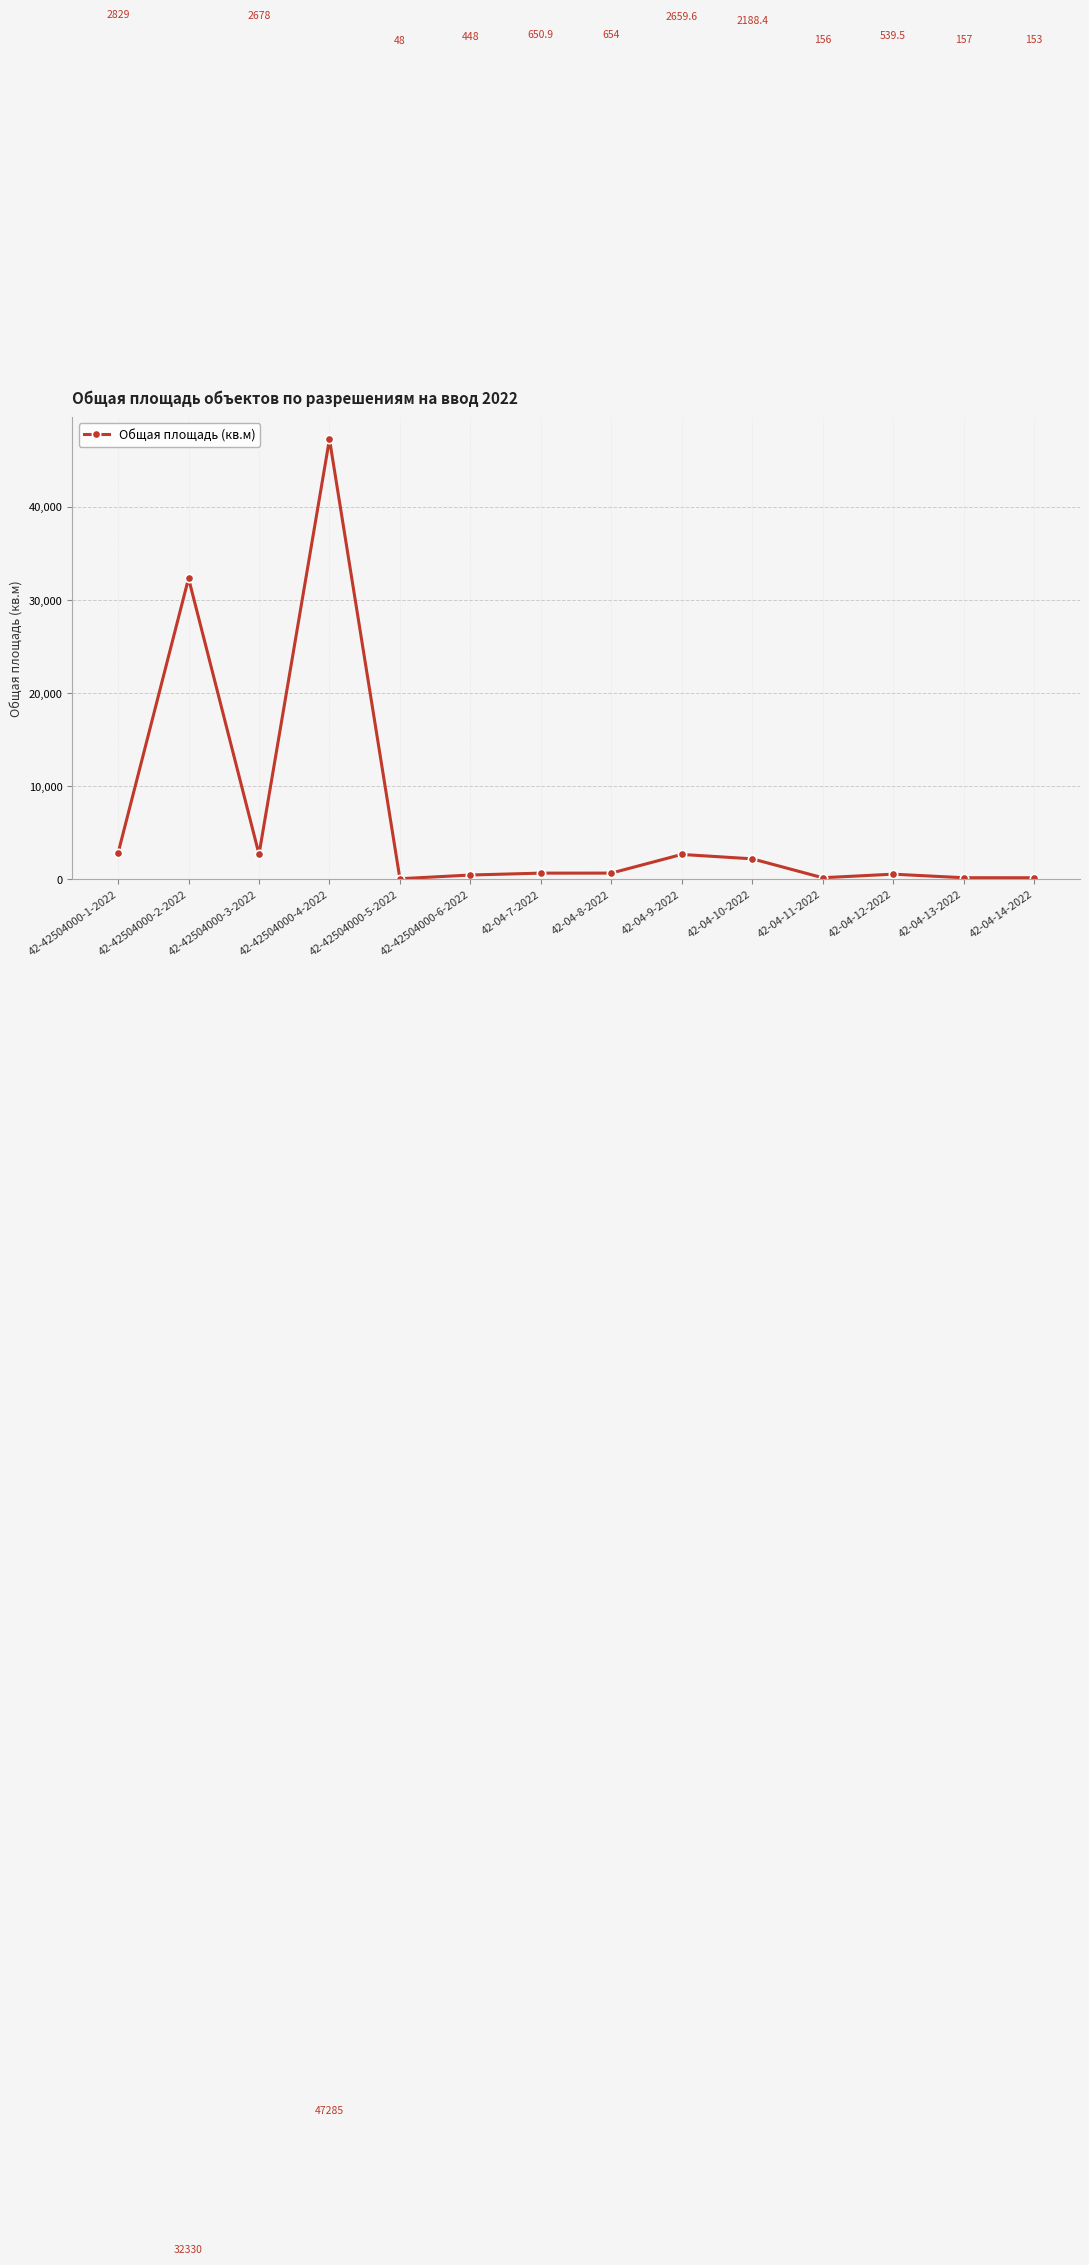

Reading right to left, list all the values displayed in this chart.

42-04-14-2022=153.0	42-04-13-2022=157.0	42-04-12-2022=539.5	42-04-11-2022=156.0	42-04-10-2022=2188.4	42-04-9-2022=2659.6	42-04-8-2022=654.0	42-04-7-2022=650.9	42-42504000-6-2022=448.0	42-42504000-5-2022=48.0	42-42504000-4-2022=47285.0	42-42504000-3-2022=2678.0	42-42504000-2-2022=32330.0	42-42504000-1-2022=2829.0